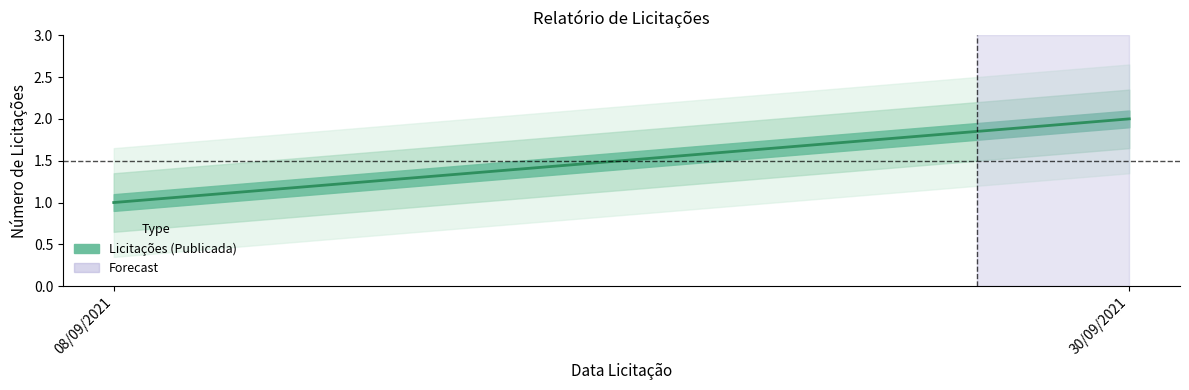

How many values are between 1 and 2?

2